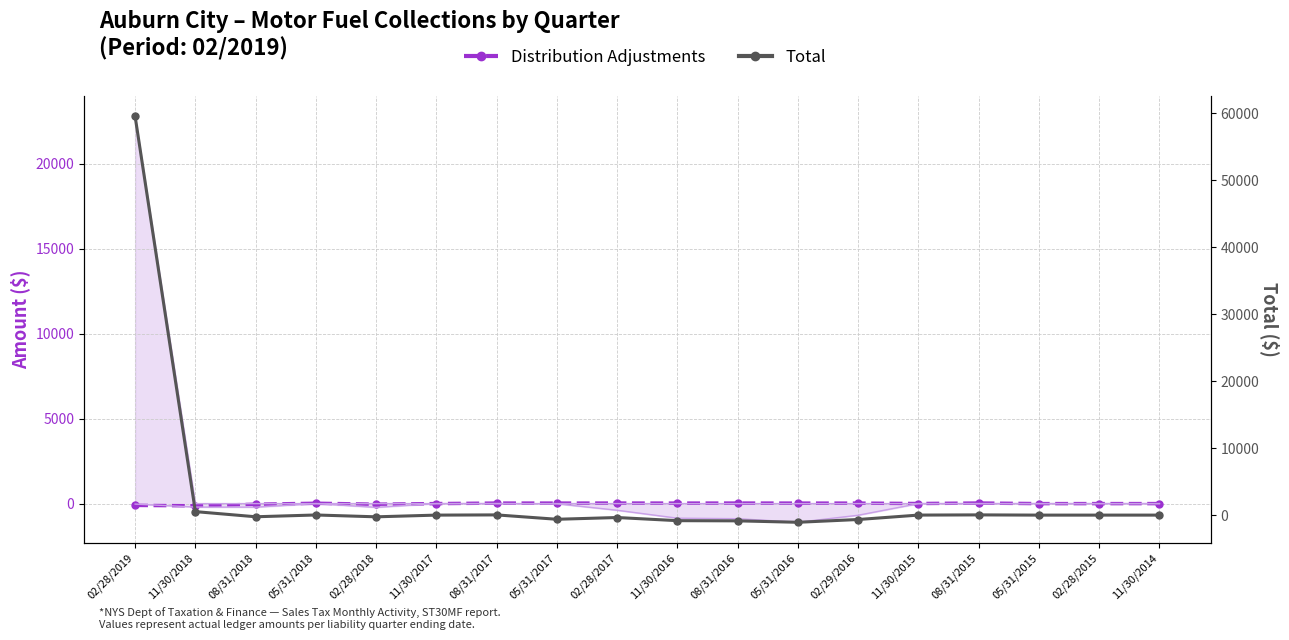

At which label is Total closest to 29240?

11/30/2018